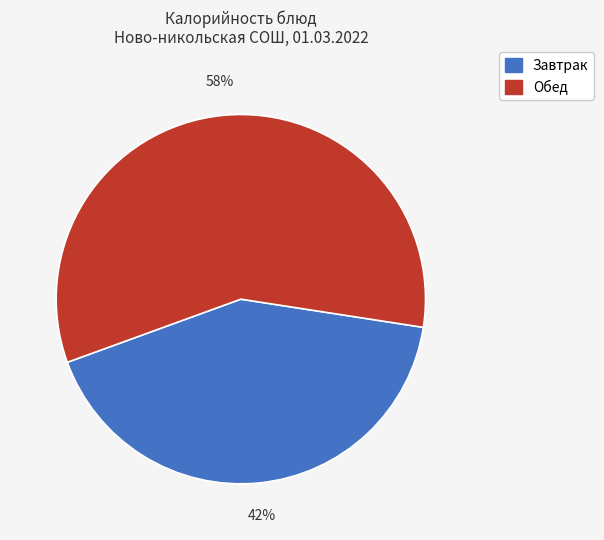

Is there a majority slice in this chart?

Yes